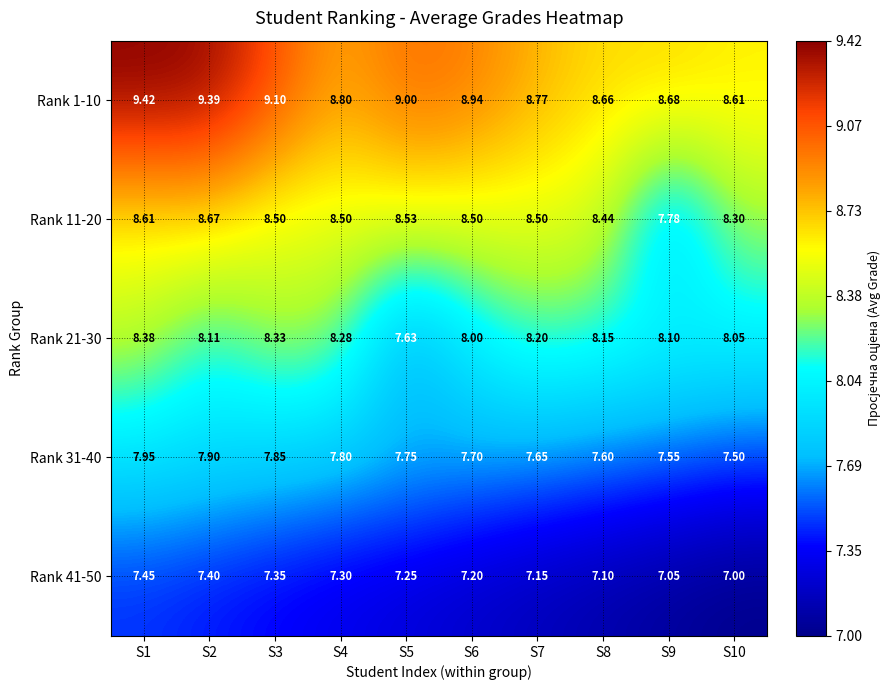

Is the value of Rank 21-30 at S8 greater than the value of Rank 1-10 at S6?

No